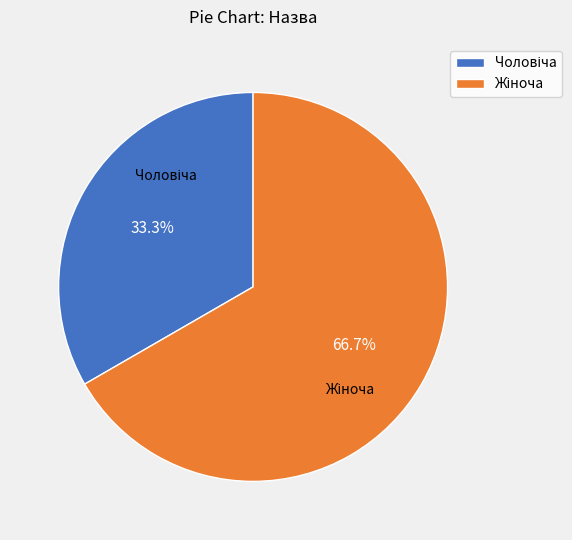

To the nearest percent, what is the difference between the Жіноча and Чоловіча slice percentages?

33%